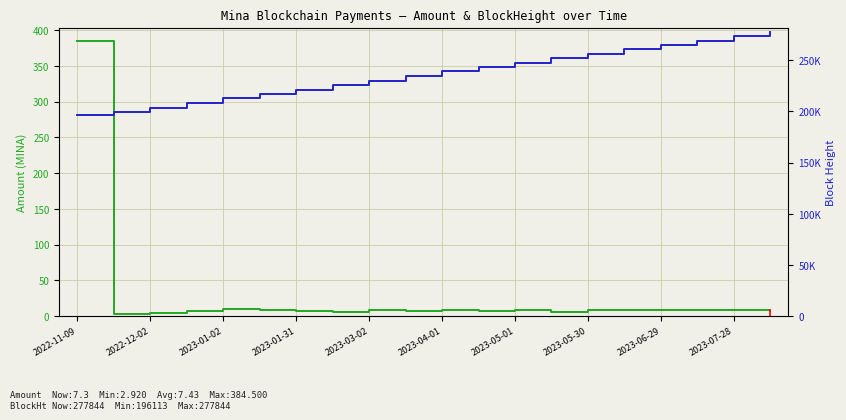

Is it true that BlockHeight equals 79860.8 at 2023-04-01?

False